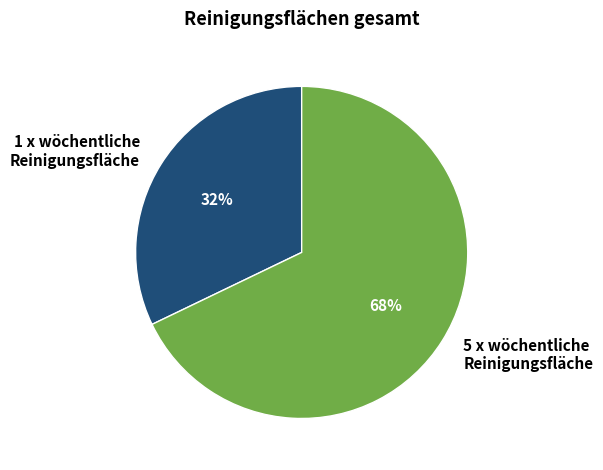

Is there a majority slice in this chart?

Yes